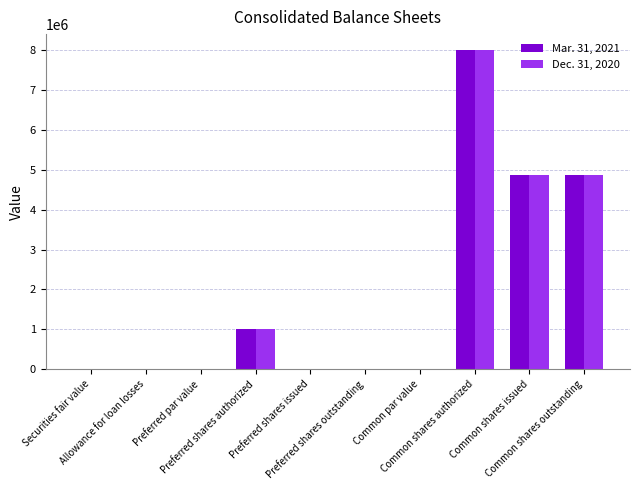

What is the sum of all Mar. 31, 2021 values?

18758255.5